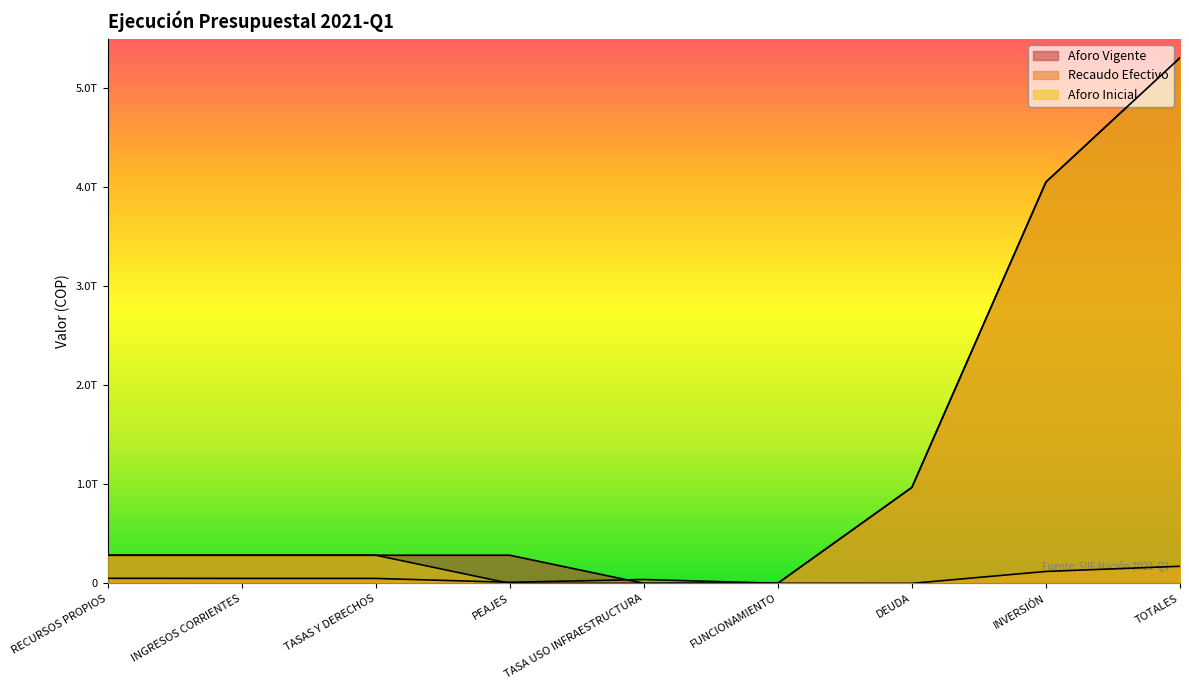

At how many categories does at least one series exceed 3809529132572?

2